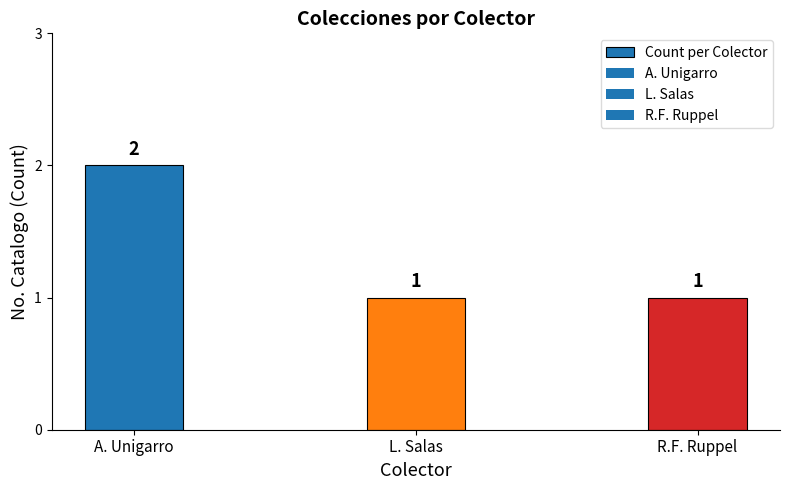

How many distinct data groups are displayed?

1